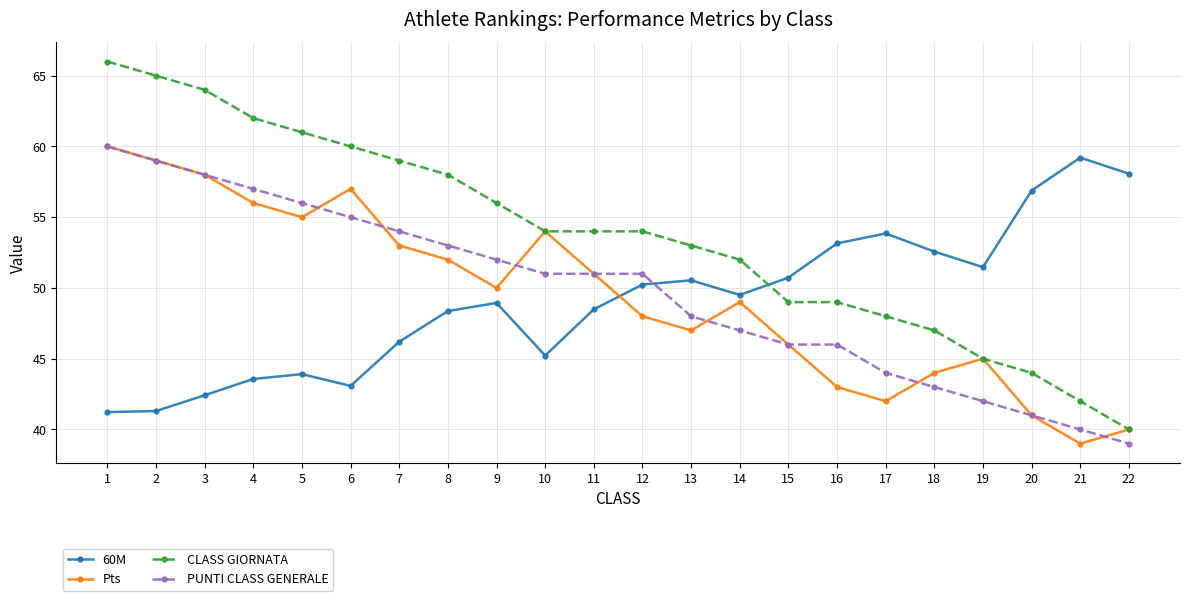

Rank the series at 6 from highest to lowest value.

CLASS GIORNATA, Pts, PUNTI CLASS GENERALE, 60M